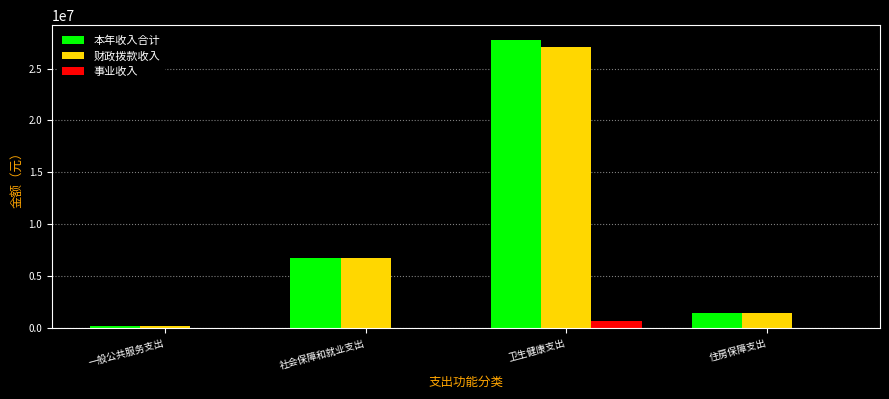

What is the sum of all 事业收入 values?

681794.1